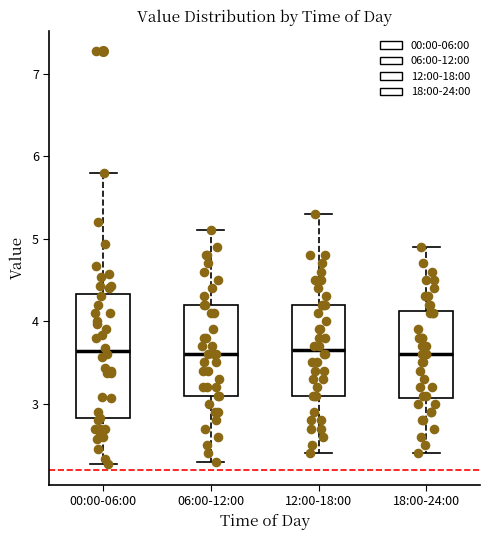

Comparing the boxes themselves (not the whiskers), which one is the tallest?

00:00-06:00